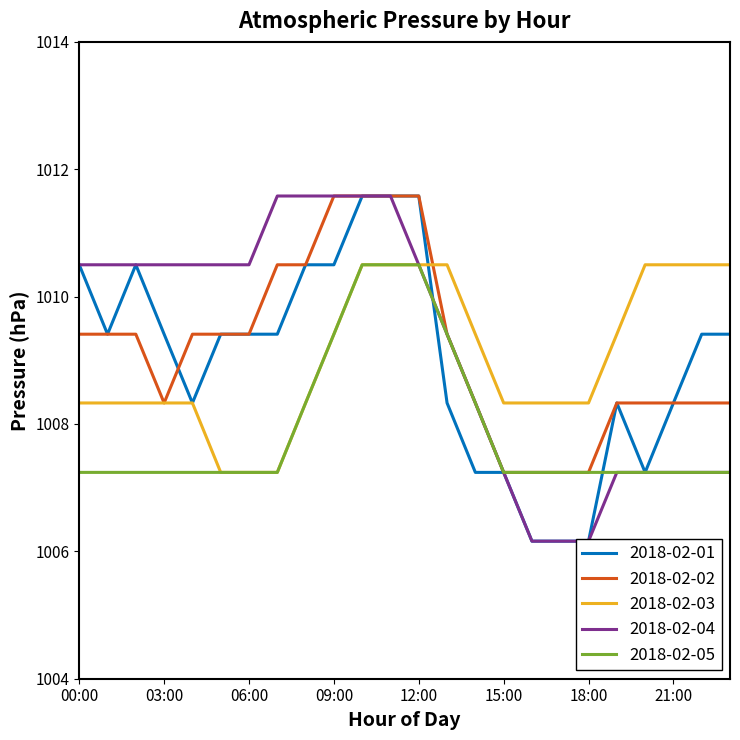

True or false: 2018-02-01 and 2018-02-03 intersect in this chart.

True